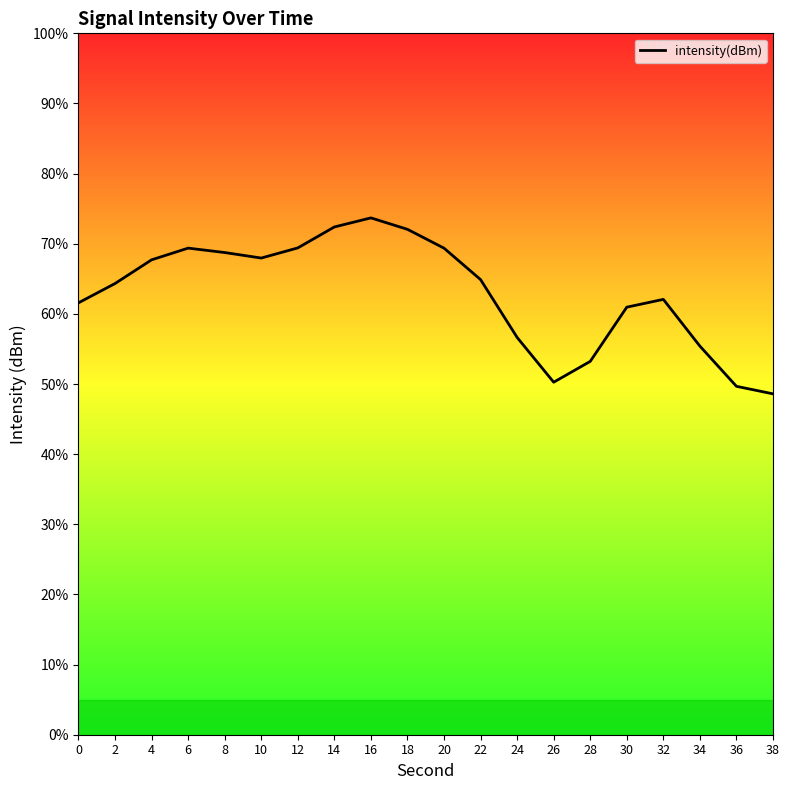

What is the smallest value displayed?

48.6